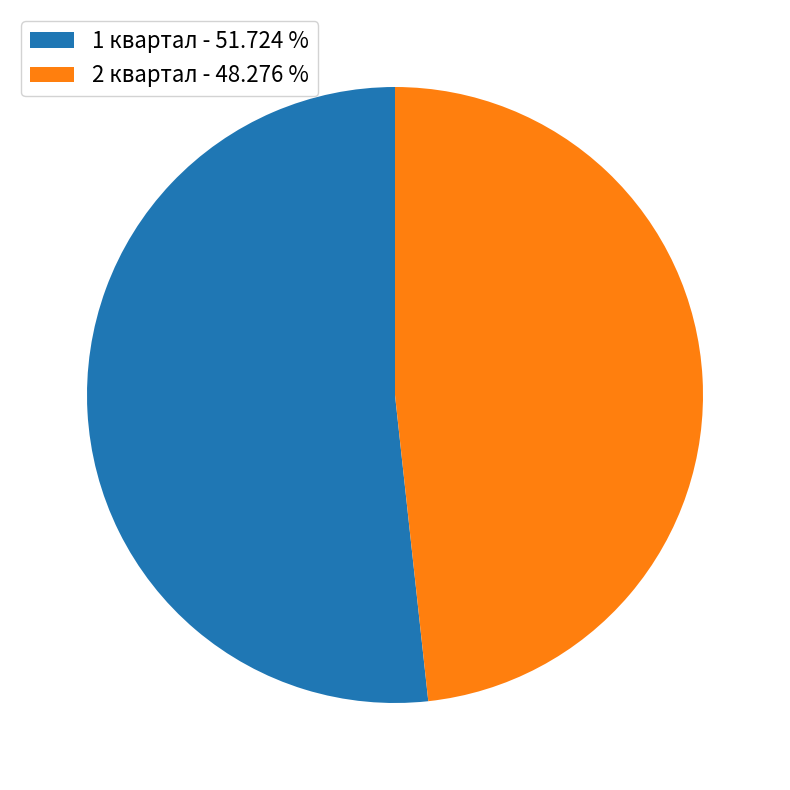

Does any single category account for the majority?

Yes